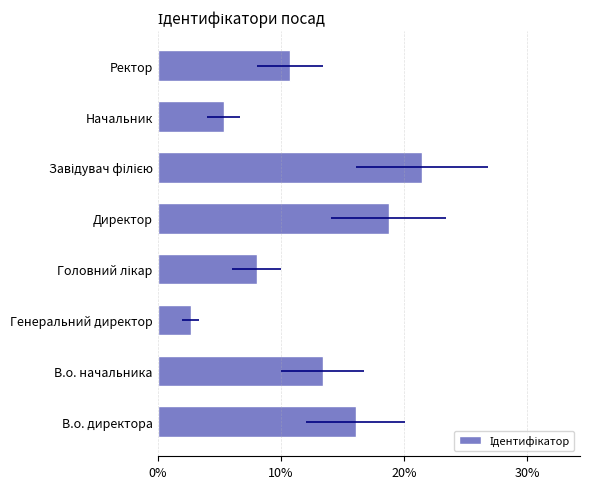

Does the chart contain stacked bars?

No